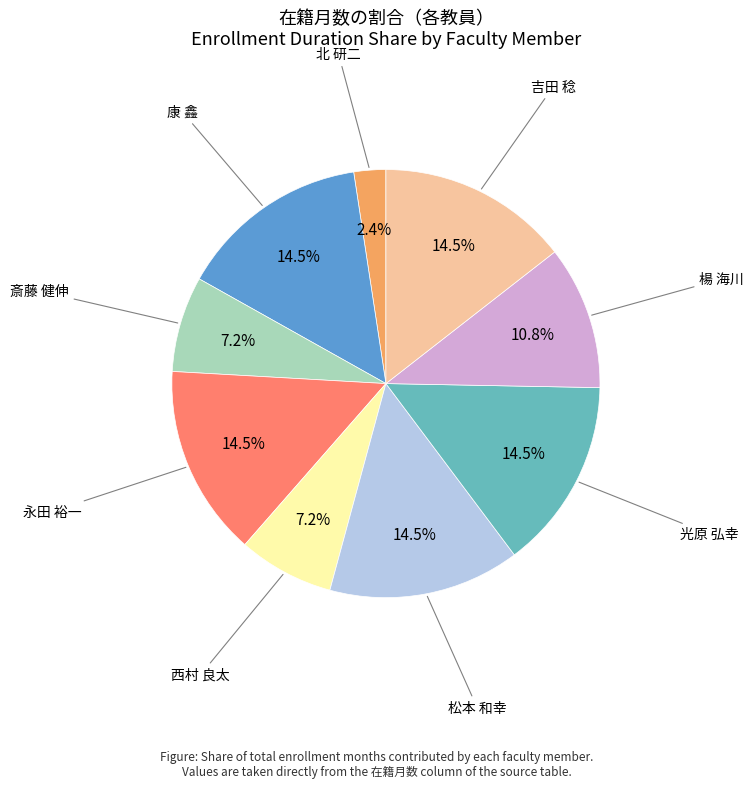

Is there a majority slice in this chart?

No